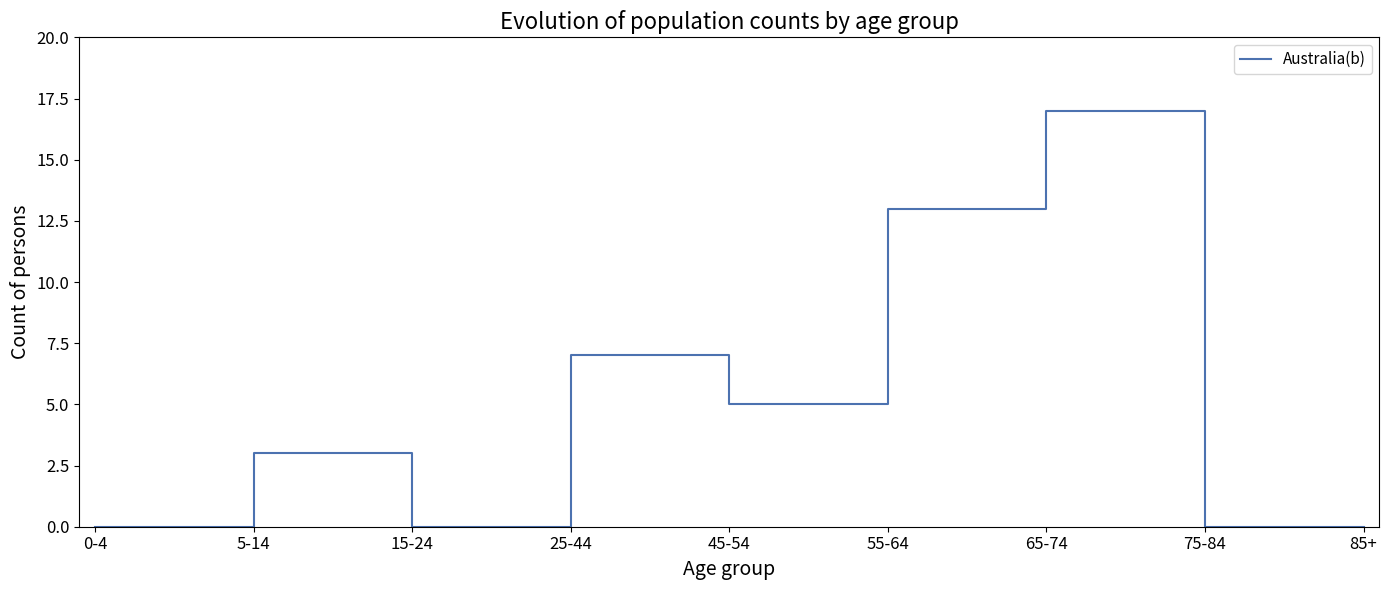

Does the chart display data point markers on the line(s)?

No